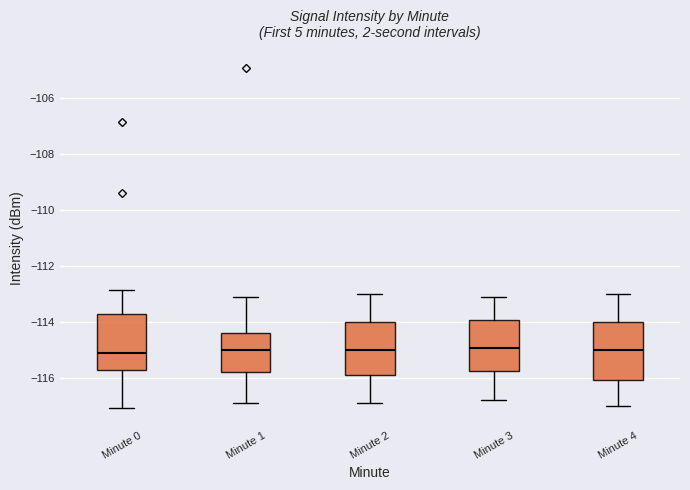

Reading left to right, read every box against the y-axis: the position of its median line, the range the box covers, and the ends of its whiskers. The values are not printed on the chart, so give them approximately, as read against the axis.

Minute 0: median -115.2, box -115.8 to -113.8, whiskers -117.0 to -112.8
Minute 1: median -115.0, box -115.8 to -114.4, whiskers -116.8 to -113.2
Minute 2: median -115.0, box -116.0 to -114.0, whiskers -117.0 to -113.0
Minute 3: median -115.0, box -115.8 to -114.0, whiskers -116.8 to -113.0
Minute 4: median -115.0, box -116.0 to -114.0, whiskers -117.0 to -113.0